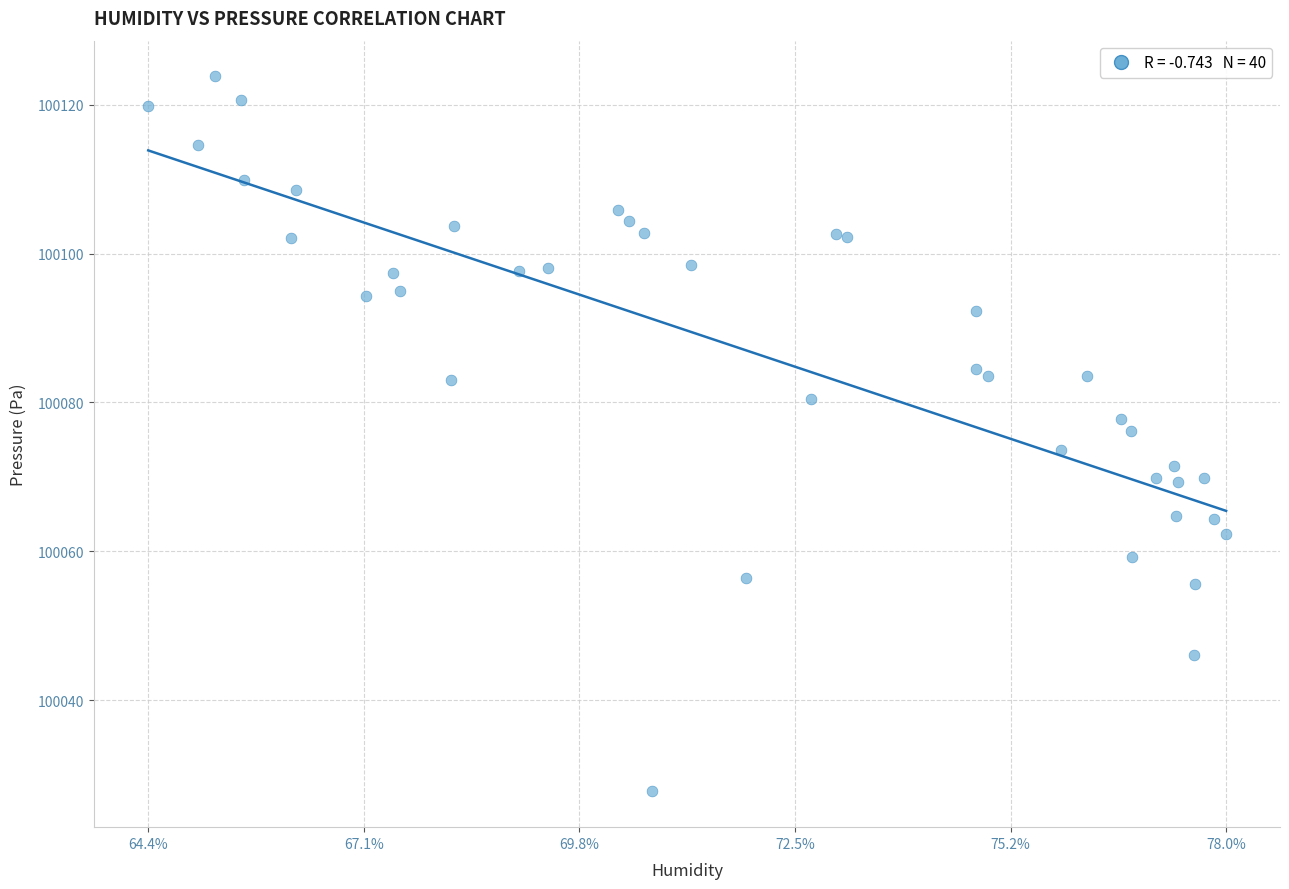

What is the range of X values (max minus min)?

13.5